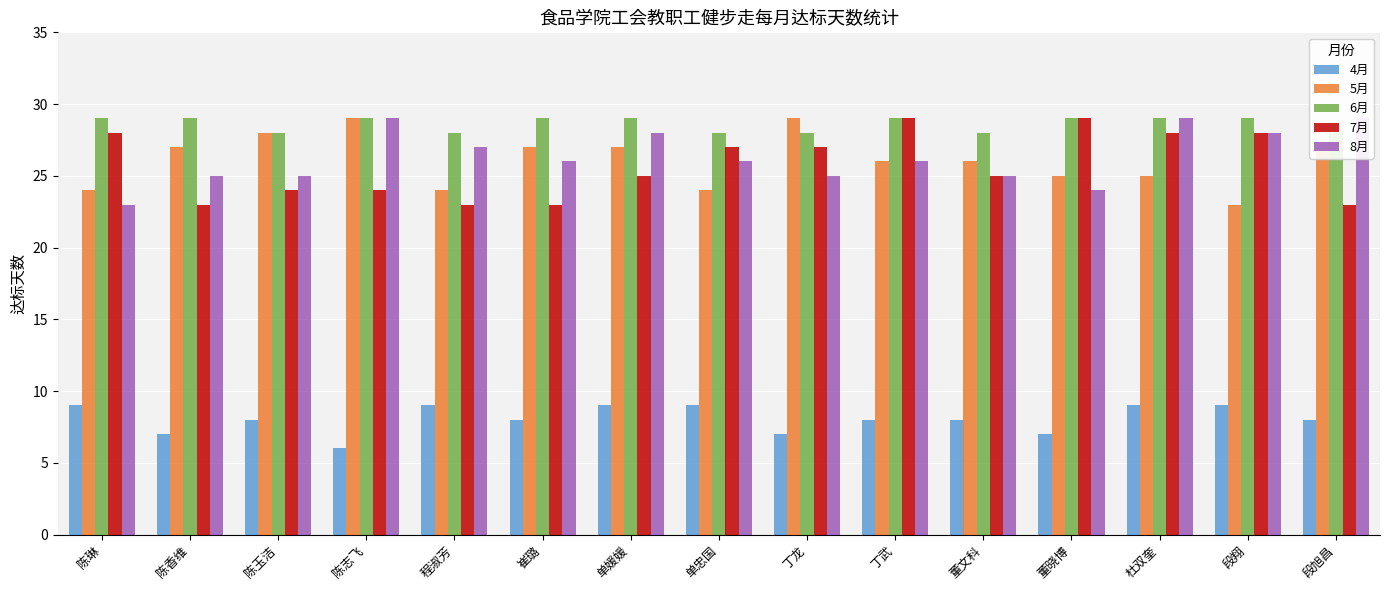

What position from the right is 陈志飞?

12